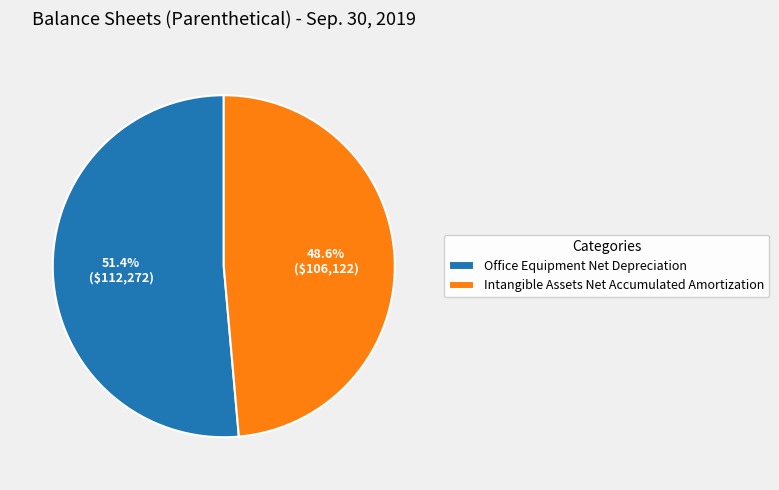

Is the sum of Intangible Assets Net Accumulated Amortization and Office Equipment Net Depreciation greater than half?

Yes